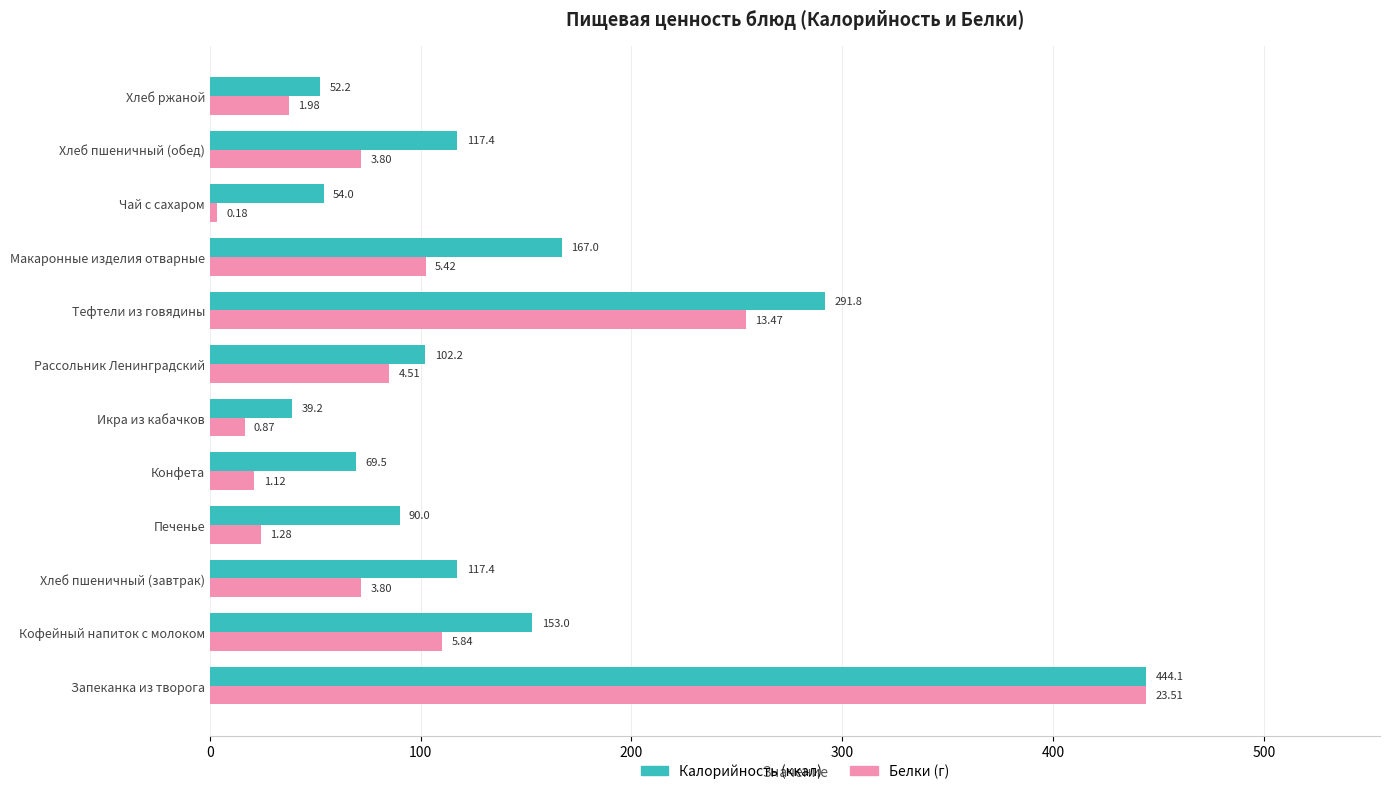

Which label corresponds to the smallest value in the chart?

Чай с сахаром